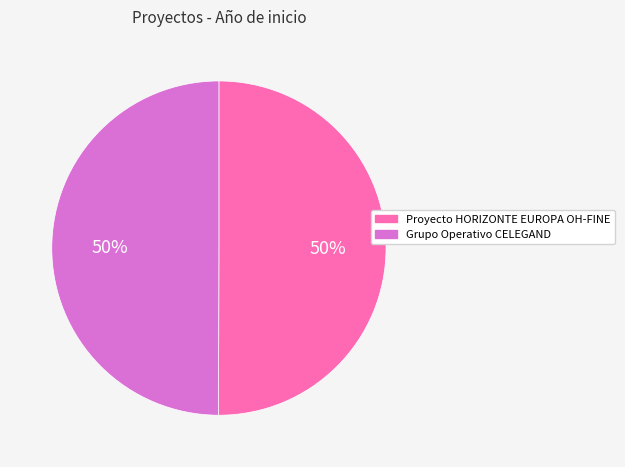

Is it true that Proyecto HORIZONTE EUROPA OH-FINE is 58% of the pie?

False